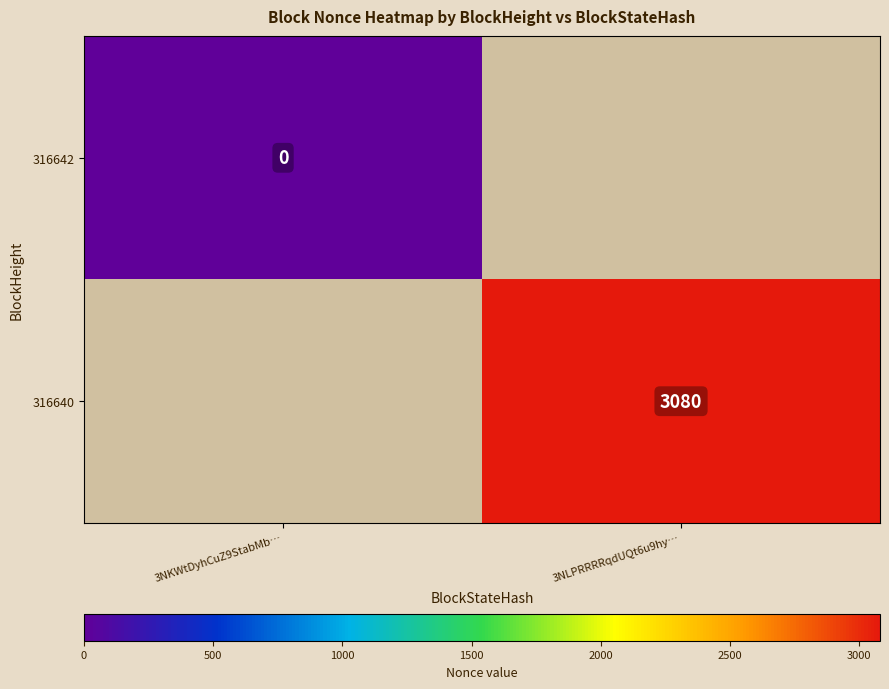

True or false: 316640 has a value of 3080 at 3NLPRRRRqdUQt6u9hy….

True